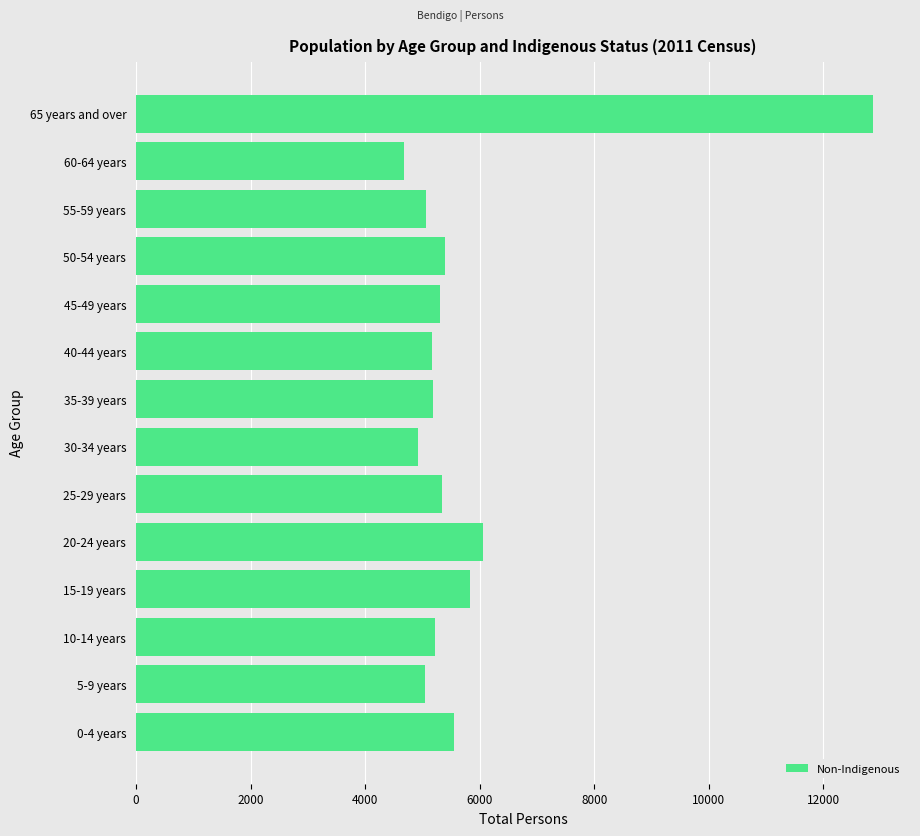

How many bars are there in total?

14